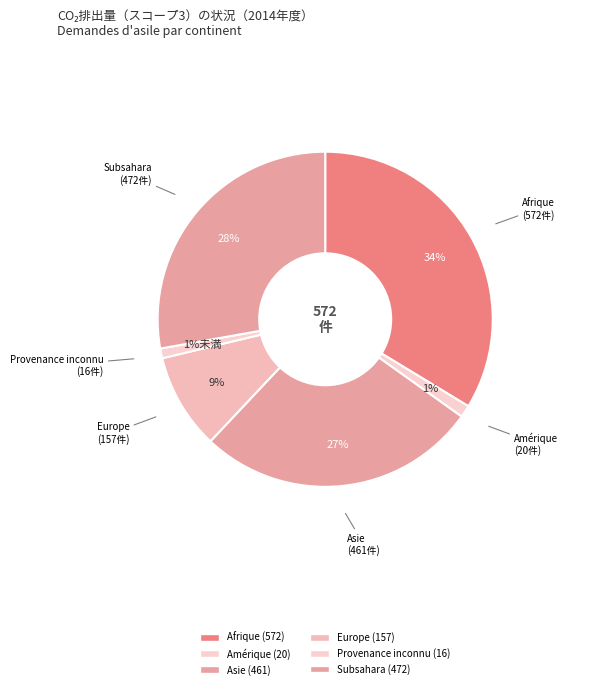

Does any single category account for the majority?

No